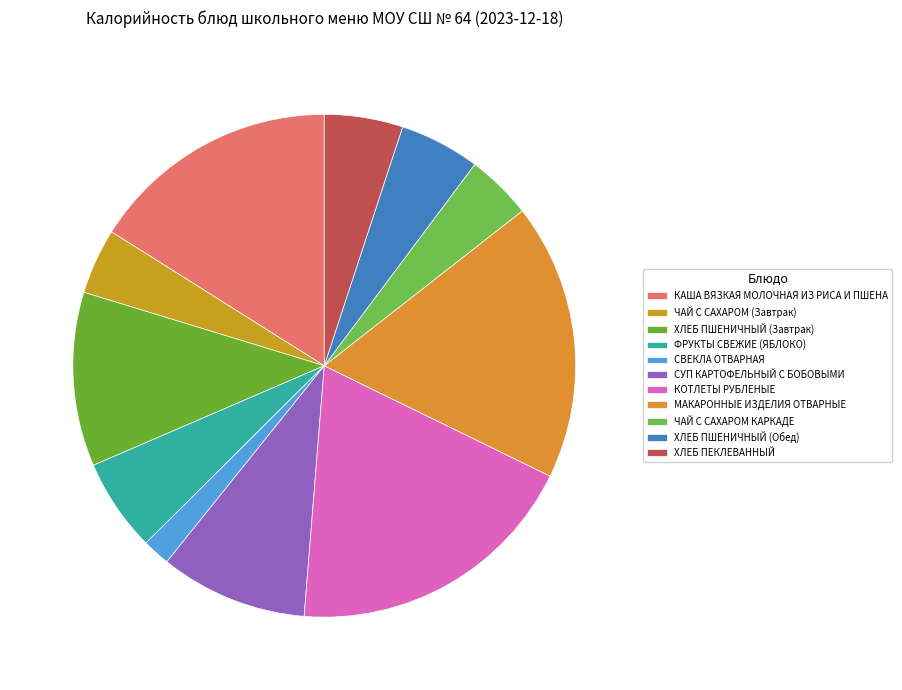

Does any single category account for the majority?

No